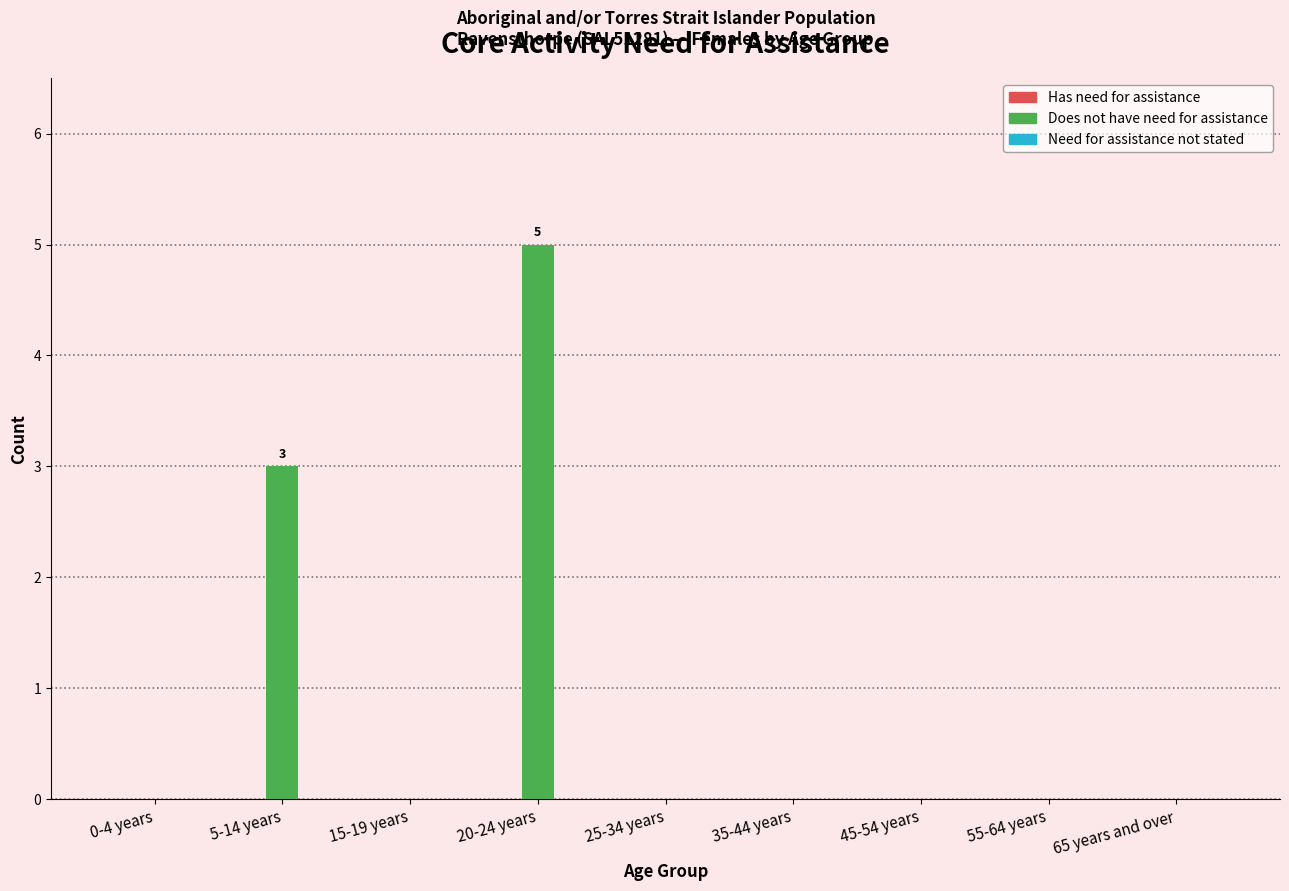

Reading left to right, list all the values displayed in this chart.

0-4 years=0	5-14 years=3	15-19 years=0	20-24 years=5	25-34 years=0	35-44 years=0	45-54 years=0	55-64 years=0	65 years and over=0